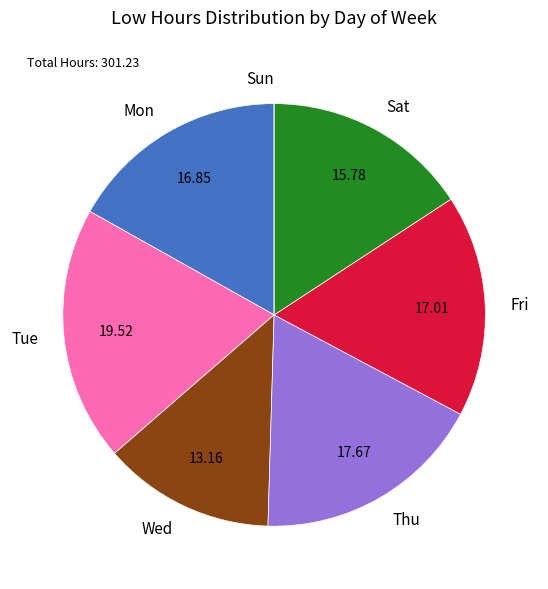

Does any single category account for the majority?

No